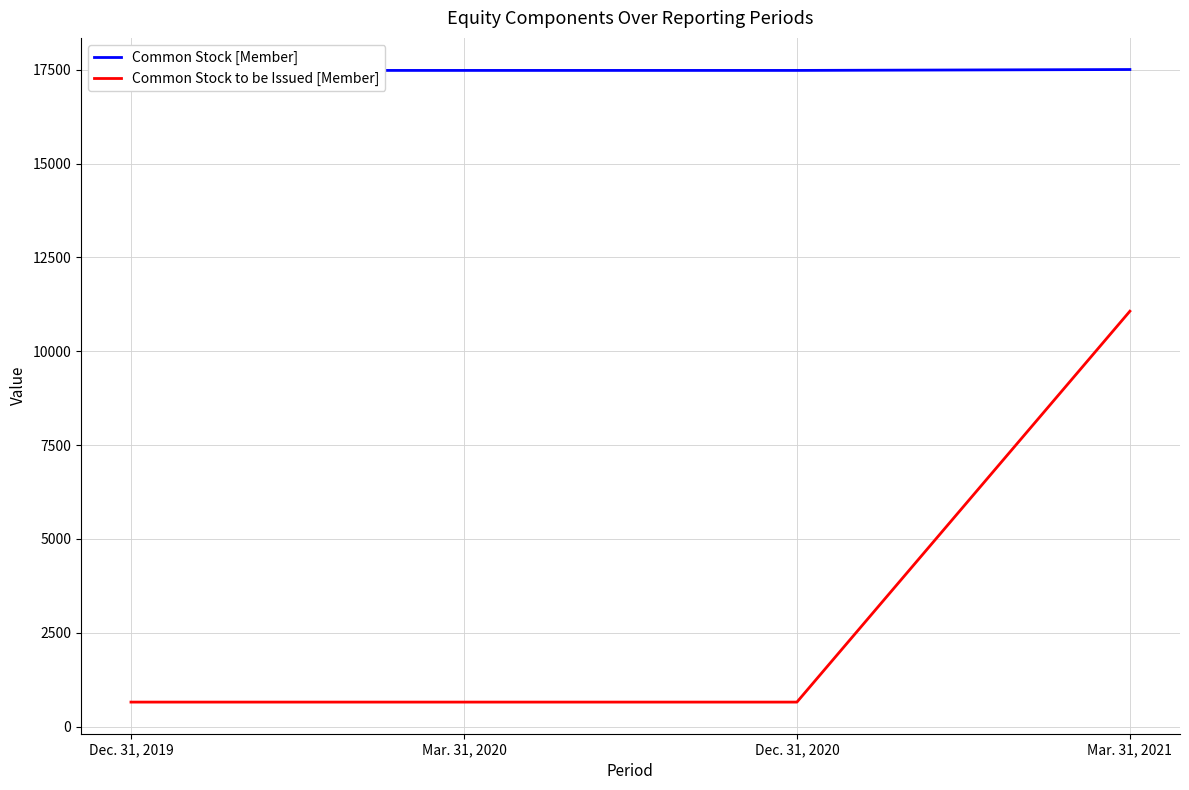

True or false: Common Stock [Member] and Common Stock to be Issued [Member] intersect in this chart.

False